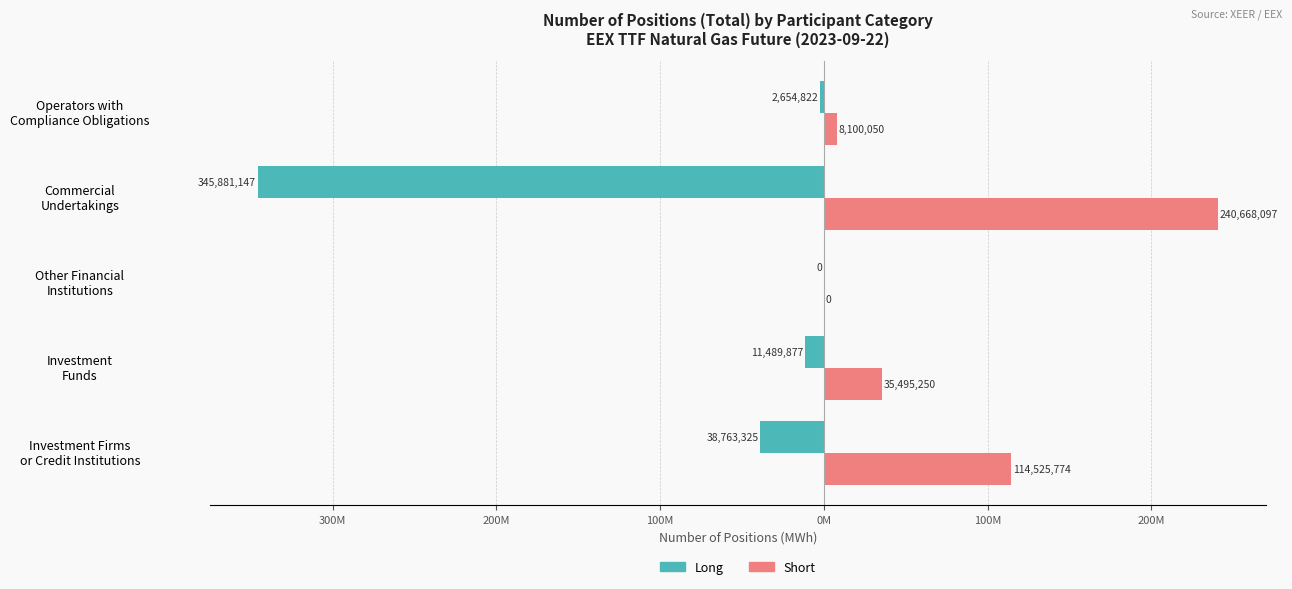

Which series has the largest range (max minus min)?

Long